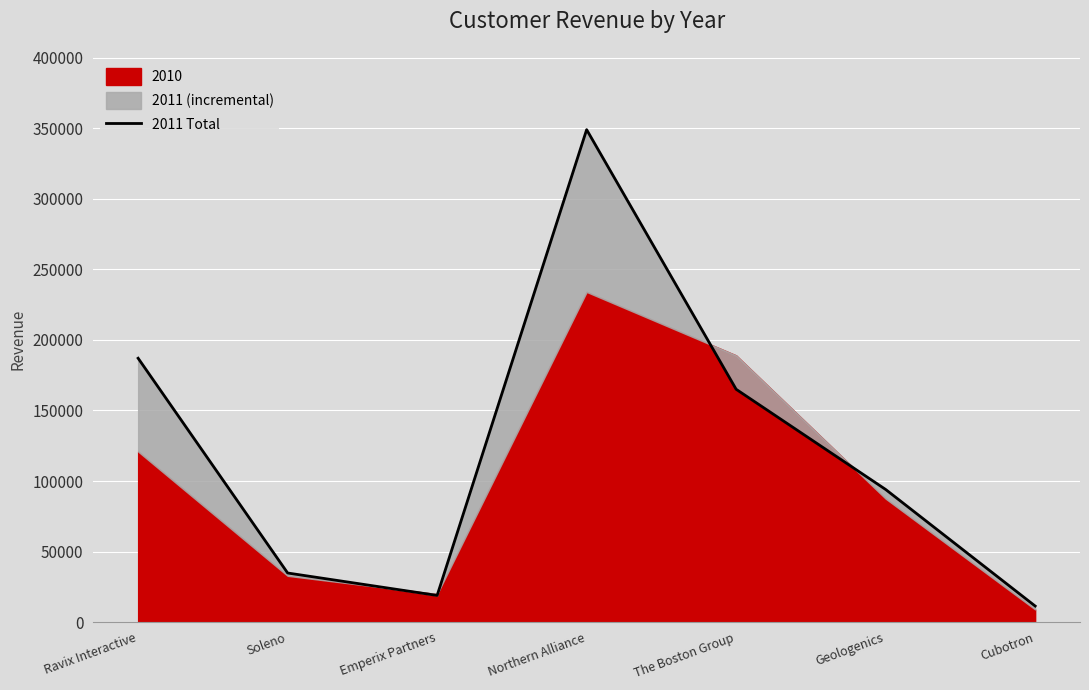

Reading left to right, list all the values displayed in this chart.

187000	34800	18900	349000	165000	94000	11400